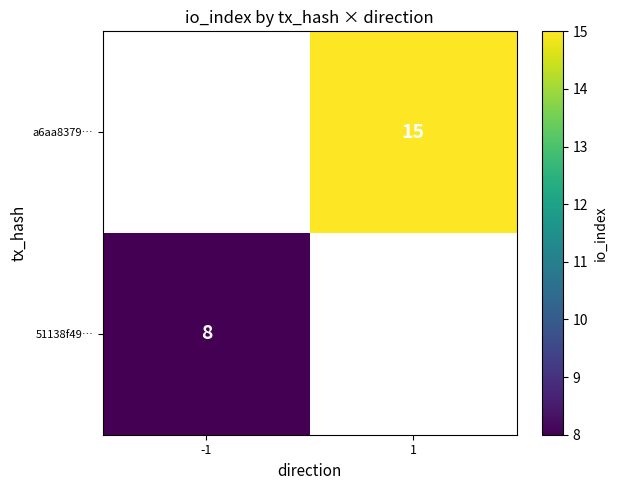

Is it true that a6aa8379… equals 22.7 at 1?

False